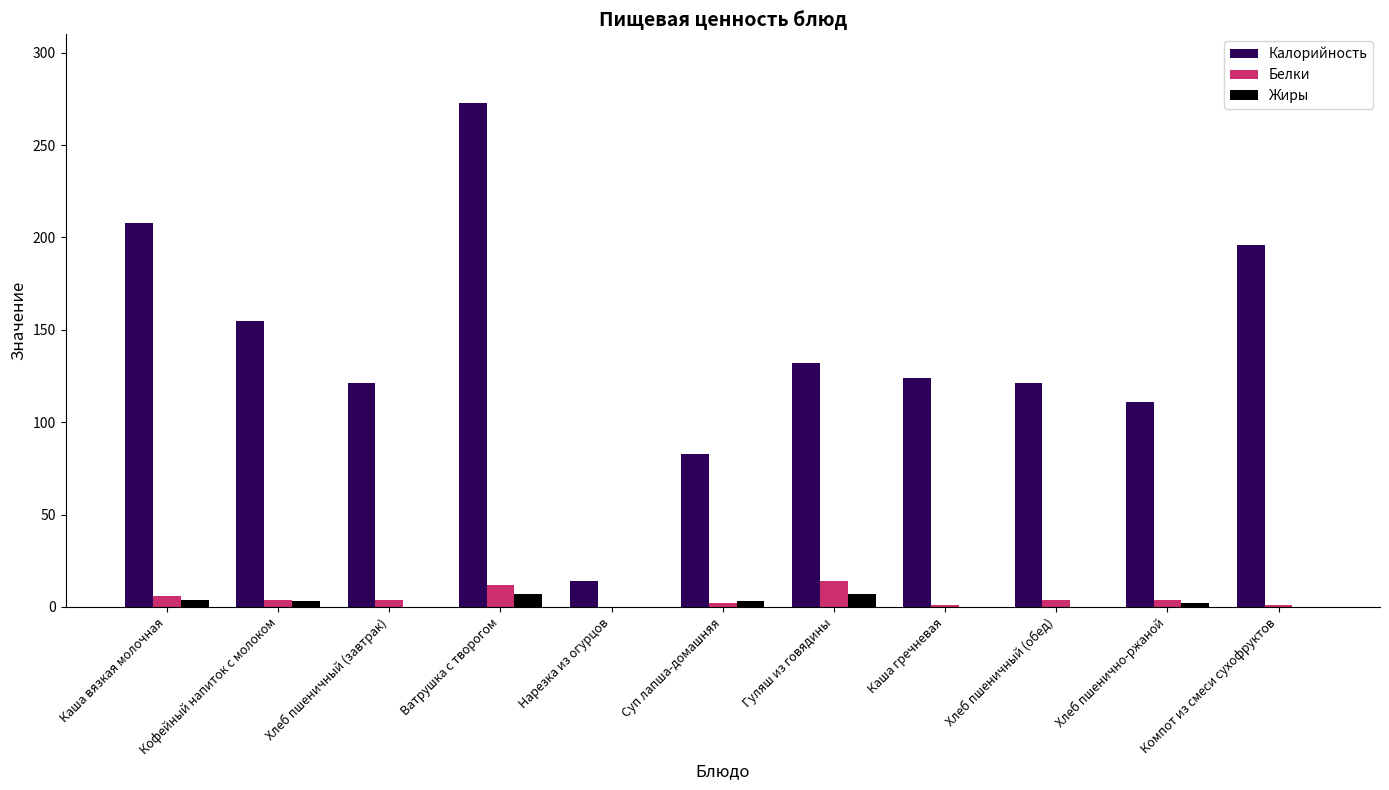

What is the maximum value shown in the chart?

272.9